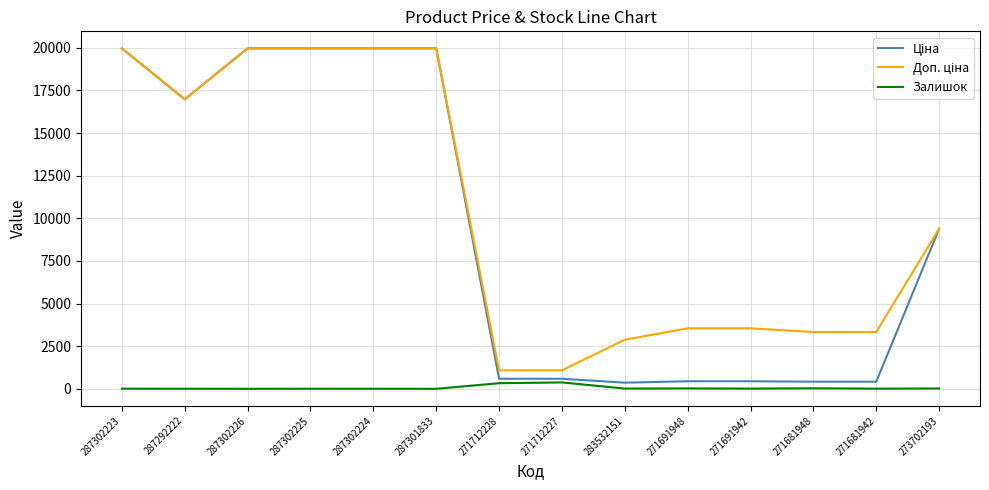

What is the spread (max minus min) of values at 271712227?

707.7